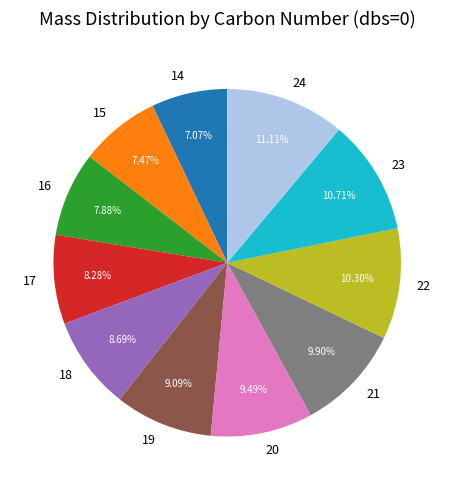

True or false: 24 accounts for 5% of the total.

False